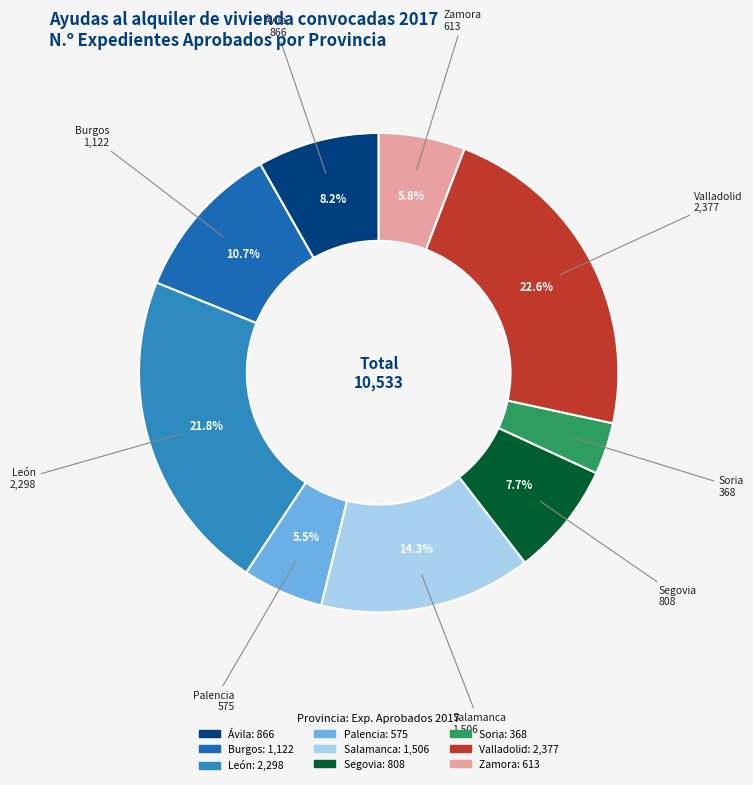

True or false: Segovia accounts for 14% of the total.

False